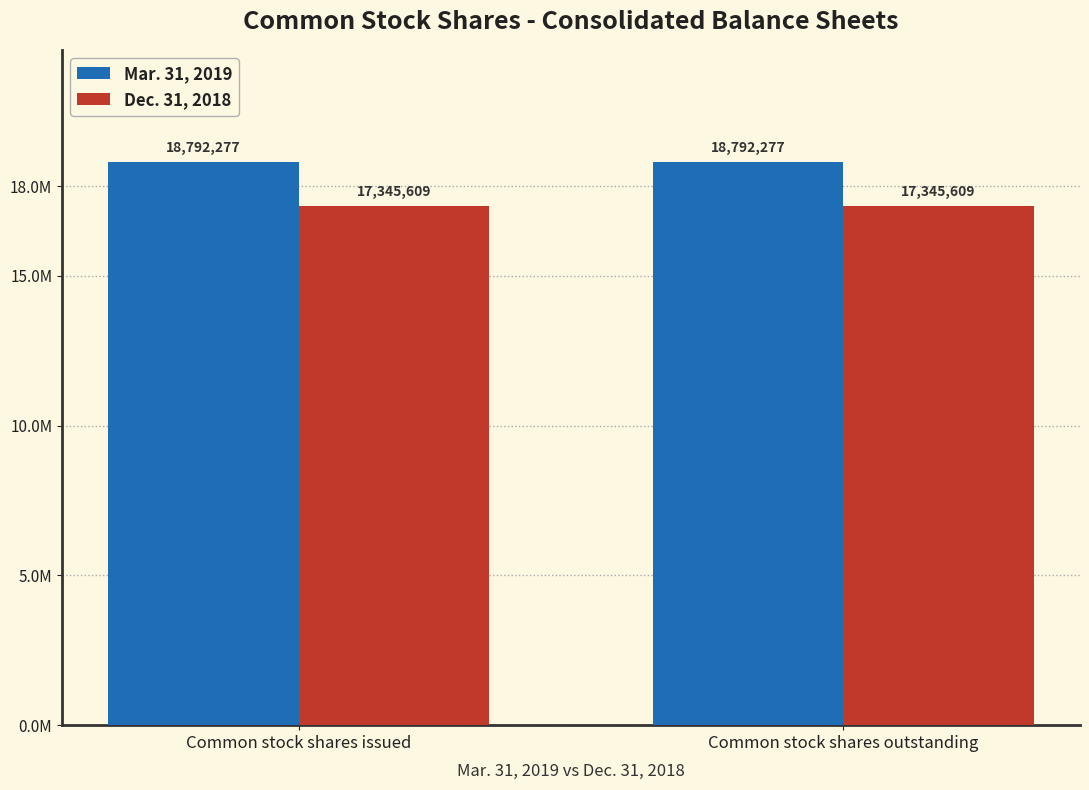

Which category has the highest value in the Dec. 31, 2018 series?

Common stock shares issued